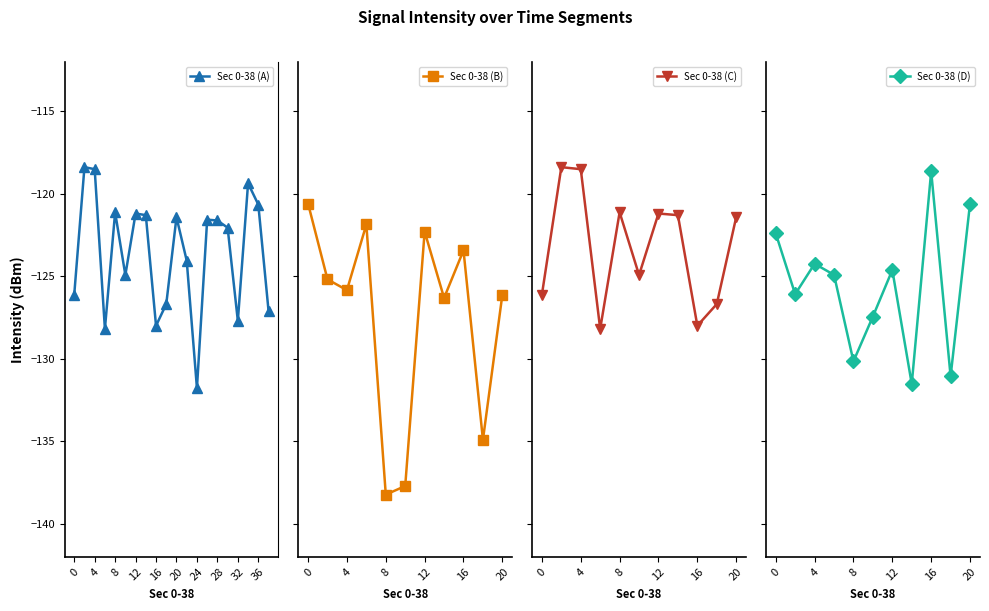

What is the difference between the maximum and minimum values?

13.4